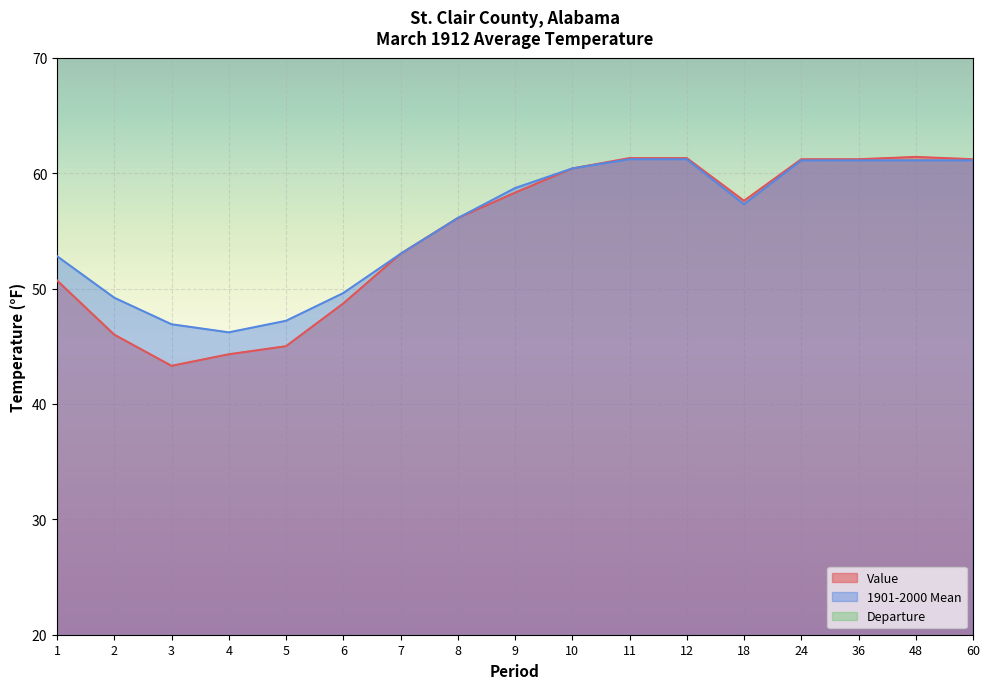

How many distinct data groups are displayed?

3